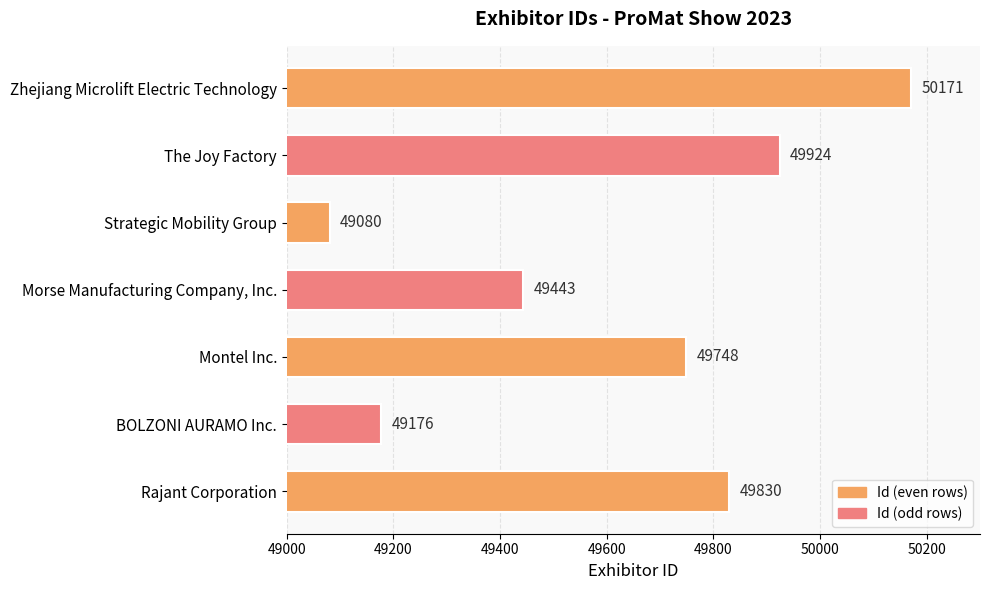

What is the change in value from Rajant Corporation to The Joy Factory?

+94